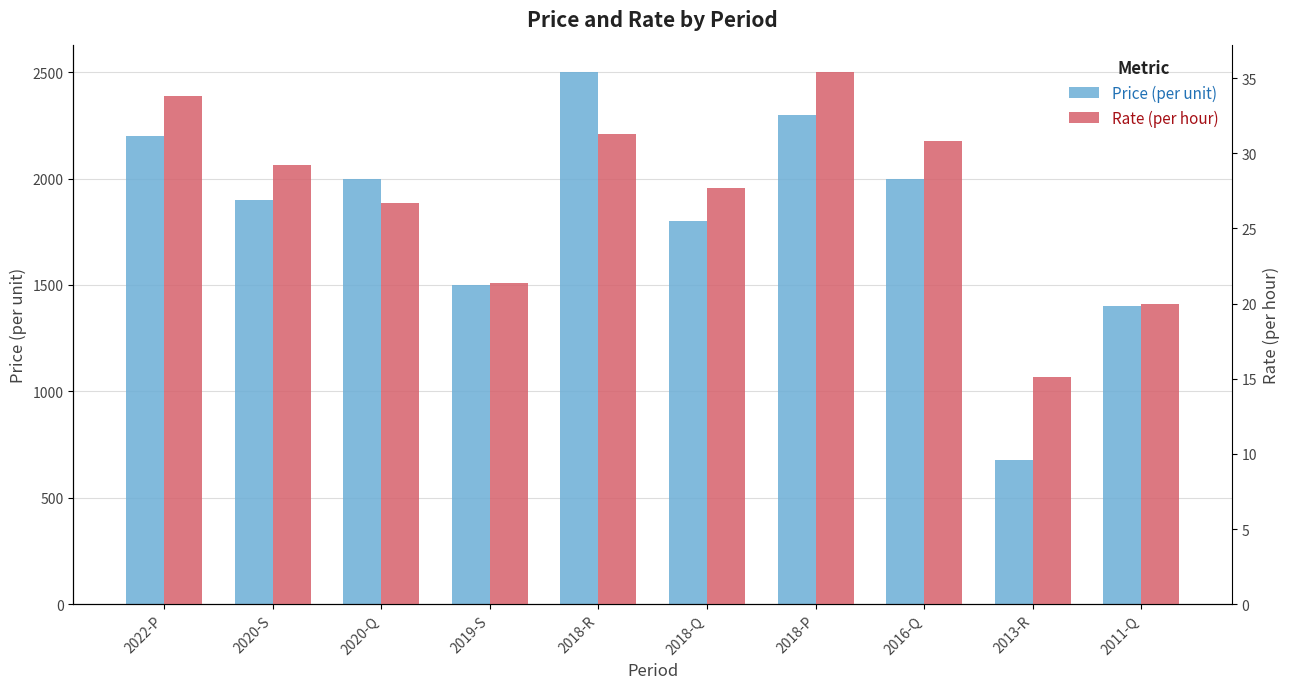

Rank the series at 2018-R from highest to lowest value.

Price (per unit), Rate (per hour)